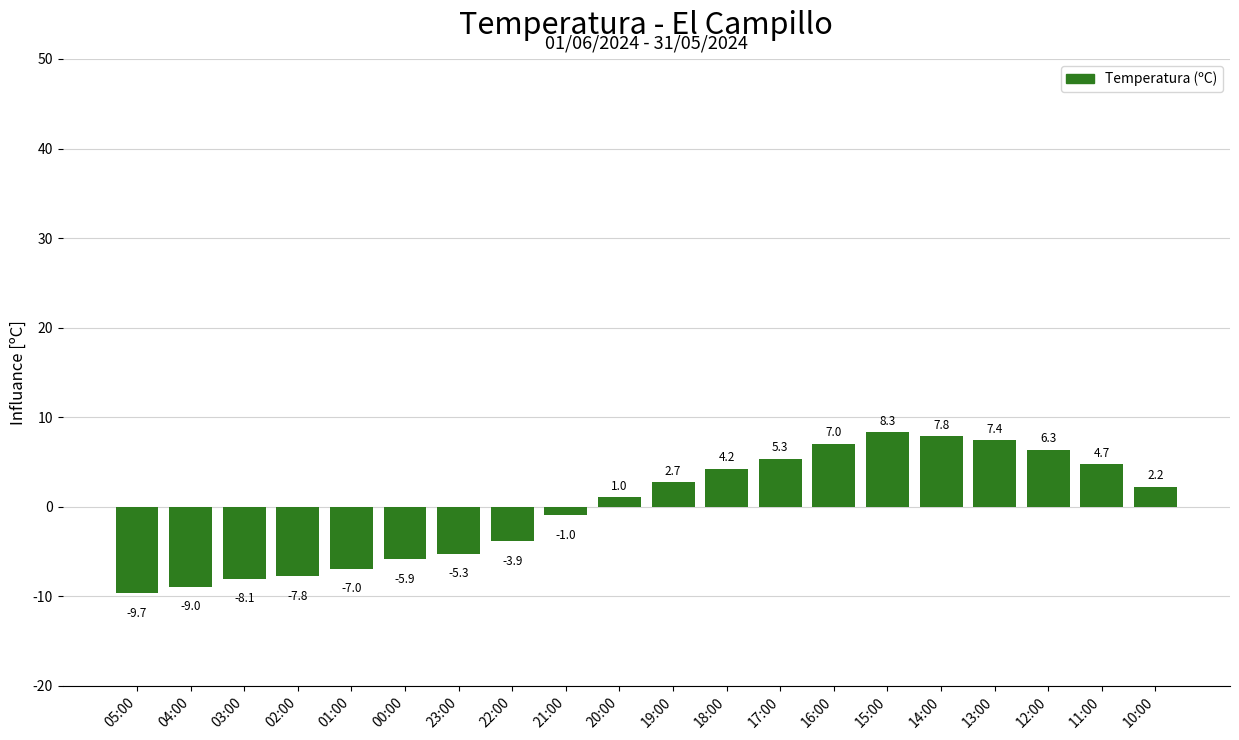

How many values exceed 2?

10